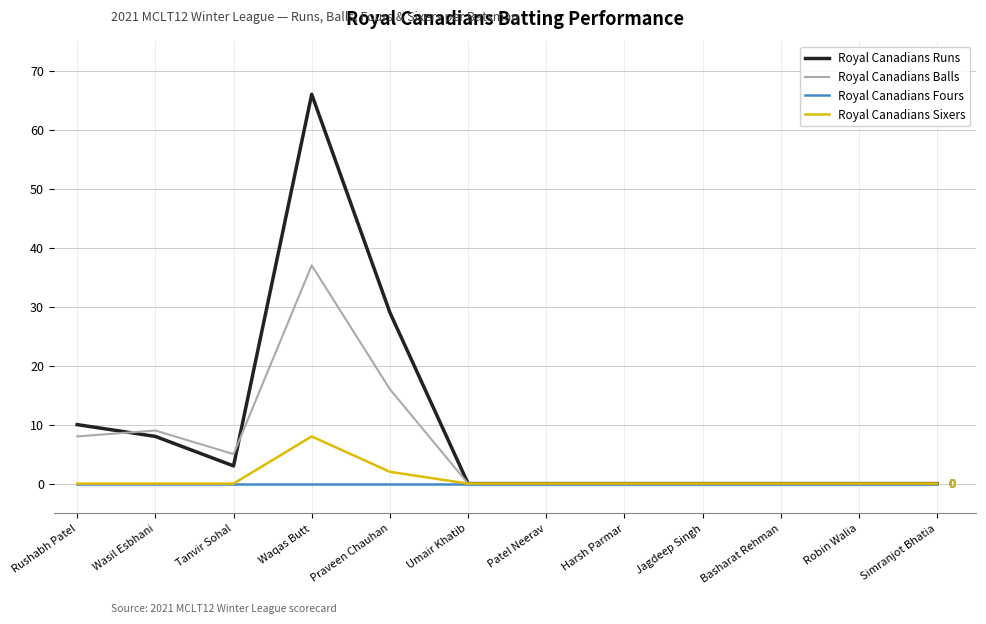

At how many categories does at least one series exceed 45?

1